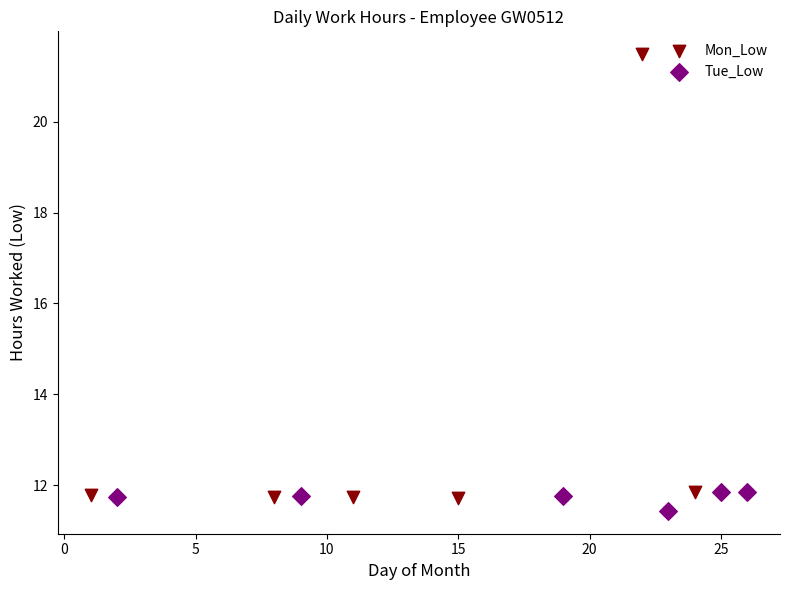

Which series has the largest Y range (max minus min)?

Mon_Low